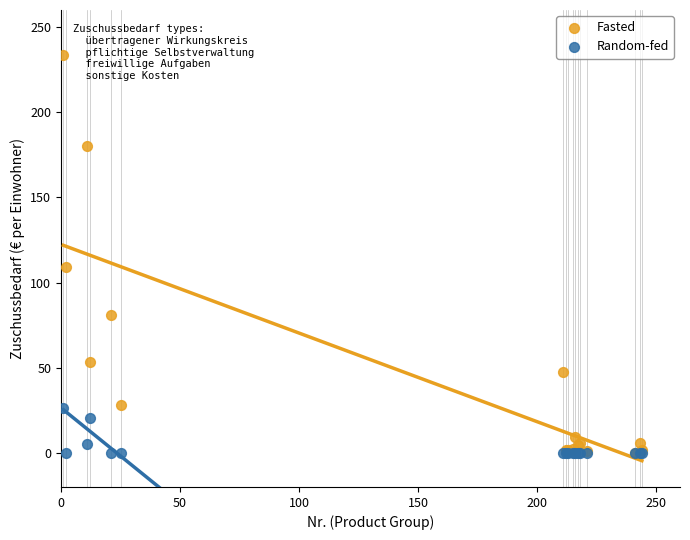

In the Fasted series, what Y value is closest to 116?

109.4